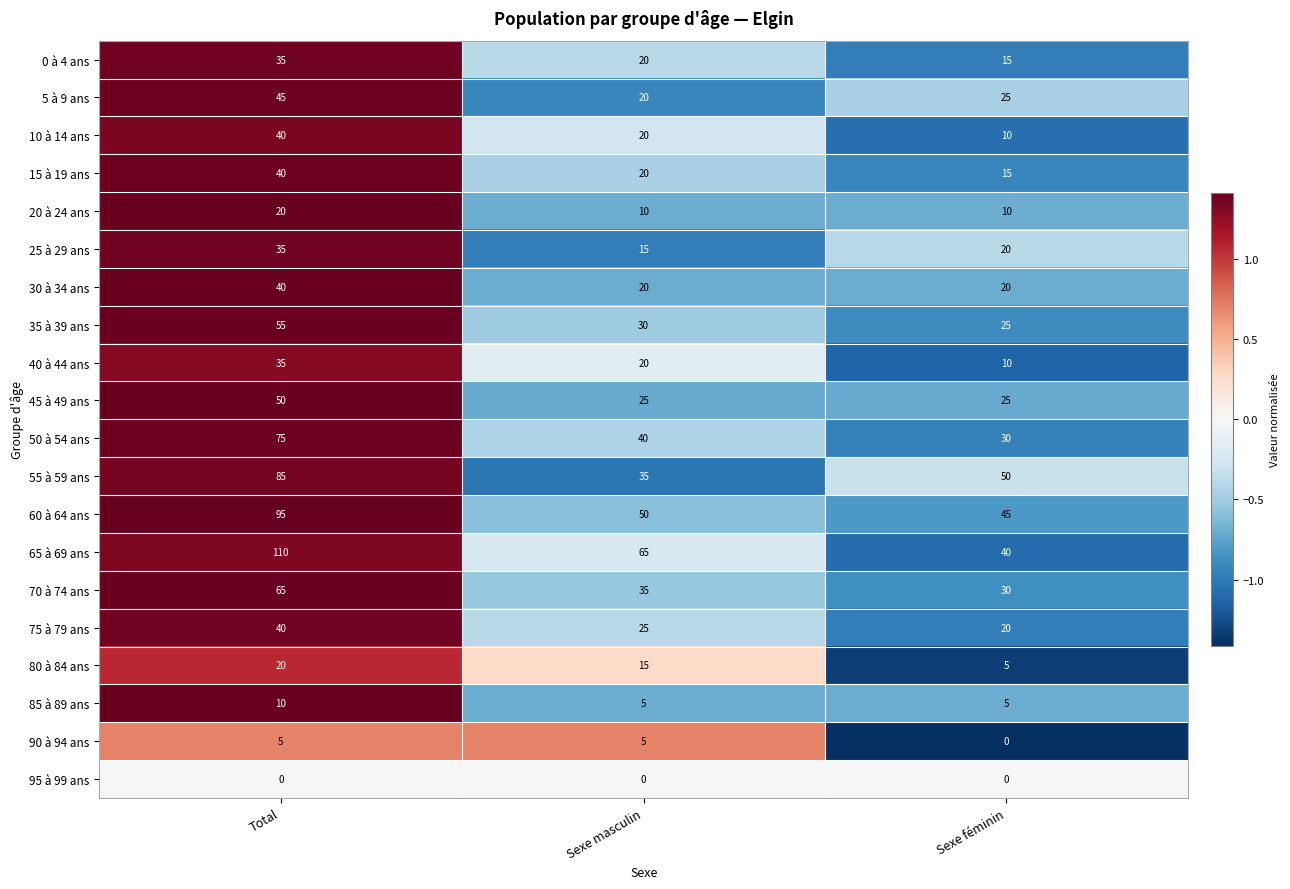

At which category does the chart reach its peak across all series?

Total